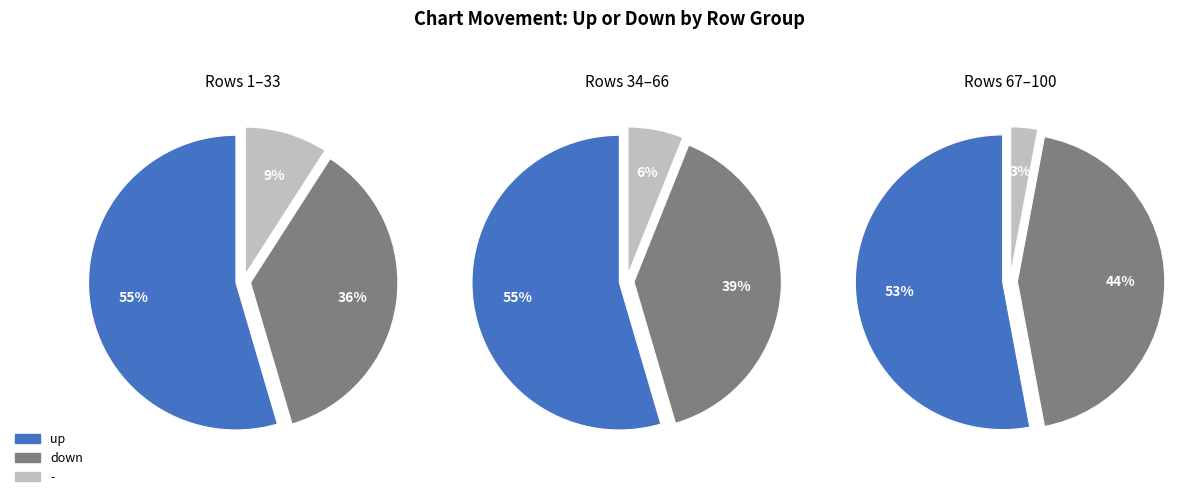

Rank the categories by value from highest to lowest.

up, down, -